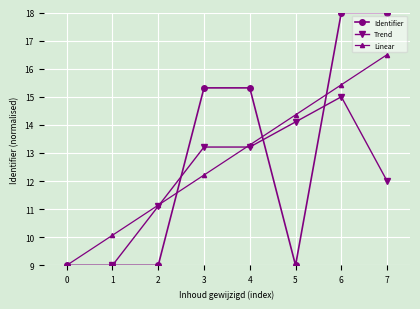

What is the spread (max minus min) of values at 0?

3.0